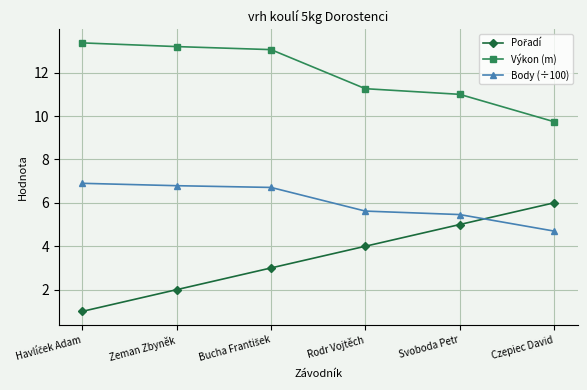

The Body (÷100) series shows 3.2 at Zeman Zbyněk. True or false?

False